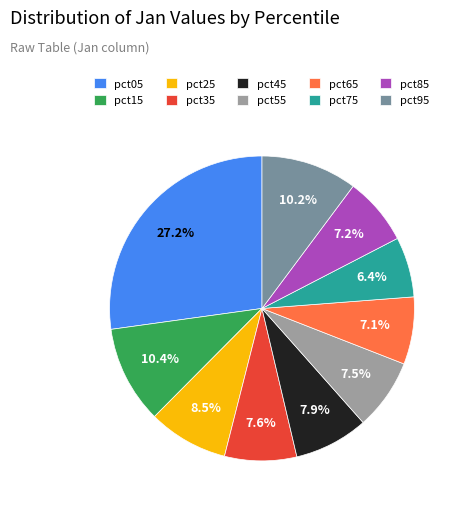

To the nearest percent, what percentage of the pie is pct45?

8%